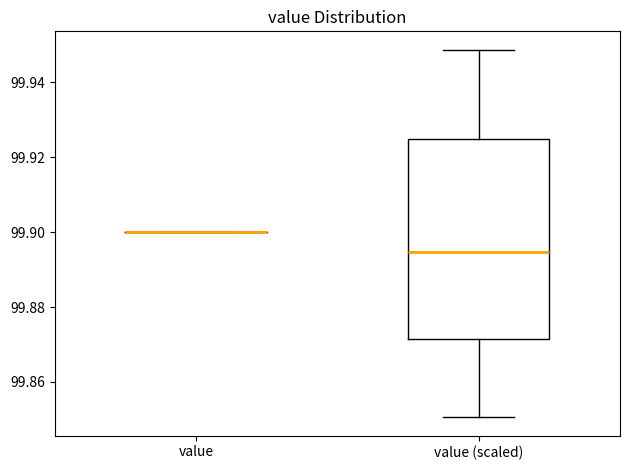

Where does the upper whisker of the box for value (scaled) end on the y-axis? The values are not printed on the chart, so give them approximately, as read against the axis.

99.948